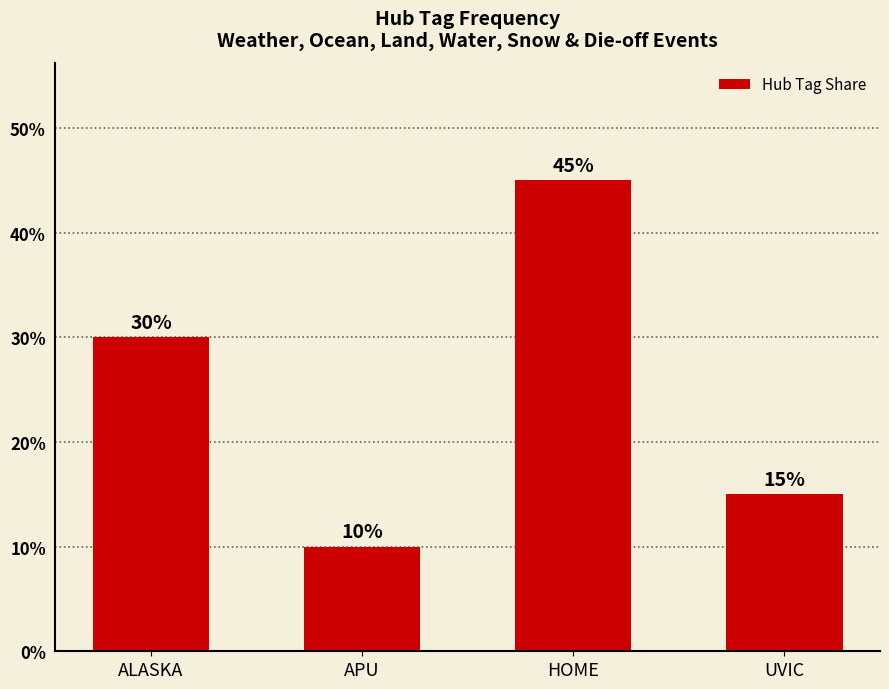

What is the change in value from HOME to UVIC?

-30